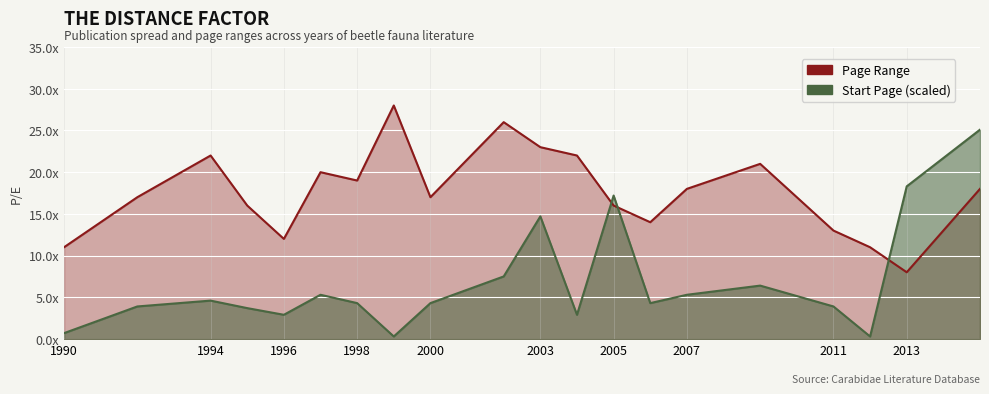

What is the difference between the highest and lowest values at 2004?

19.1